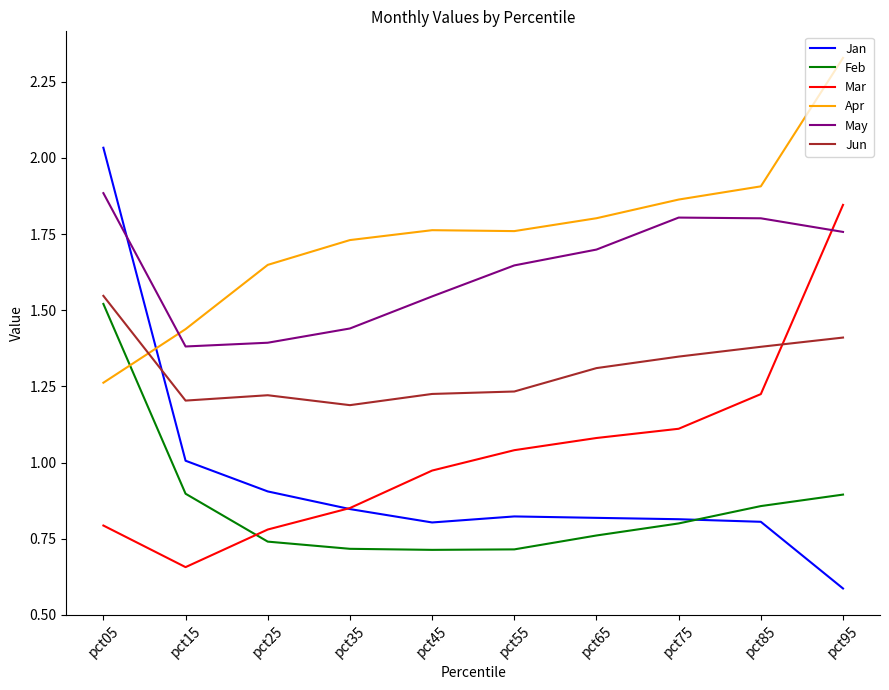

At which category does Mar reach its first local valley?

pct15